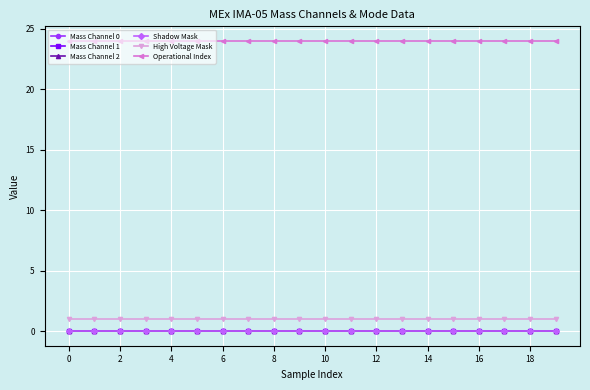

Does the chart have visible grid lines?

Yes